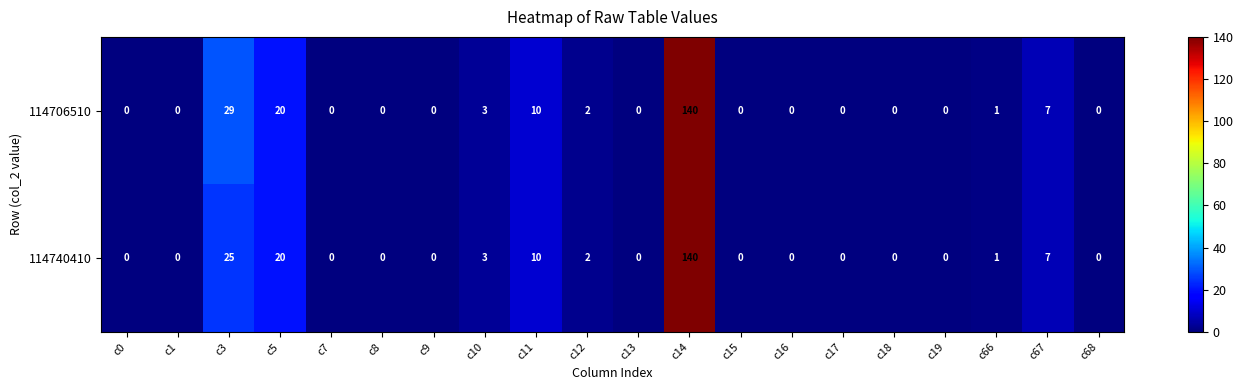

The value of 114706510 at c10 is 3. True or false?

True